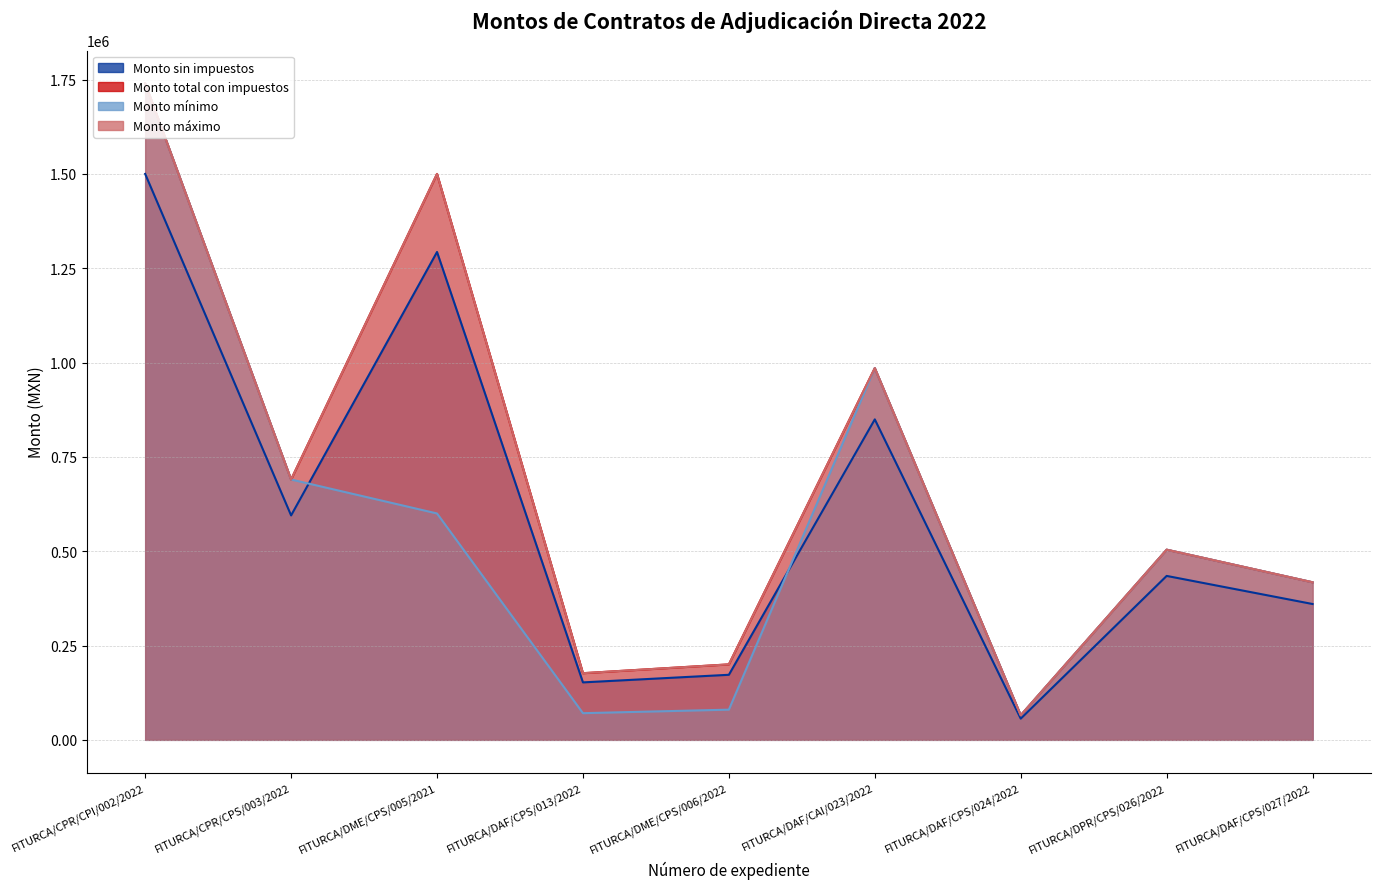

What position from the left is FITURCA/DAF/CAI/023/2022?

6